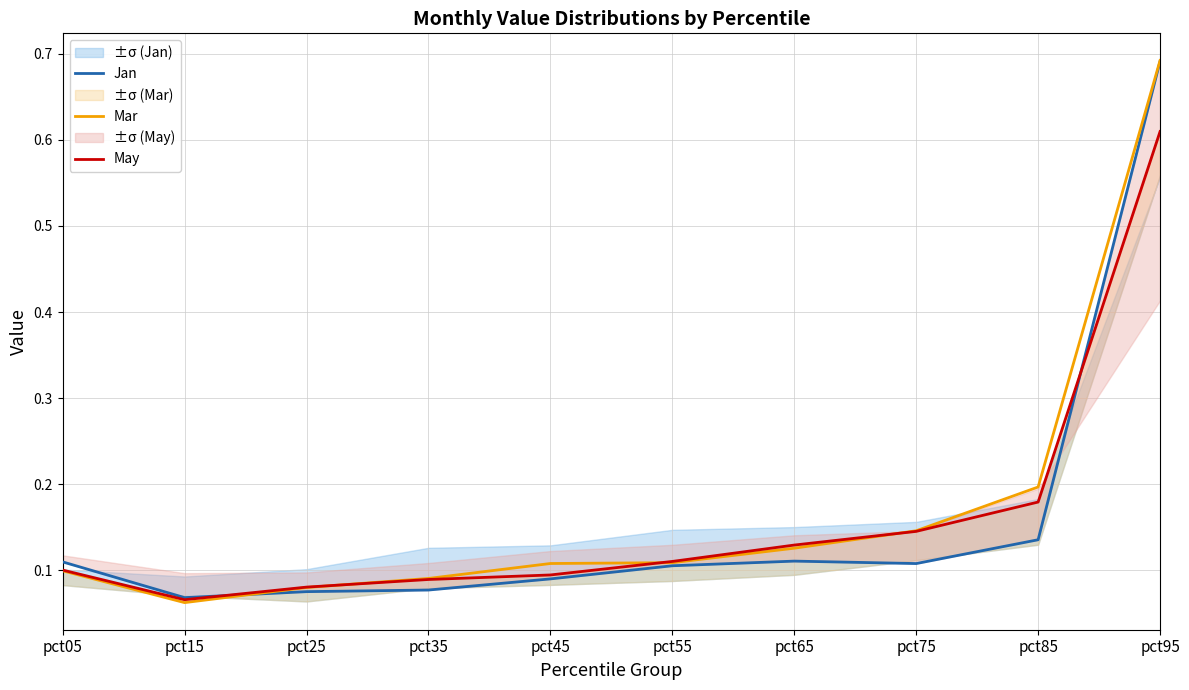

What value does the Jan series have at pct85?

0.1